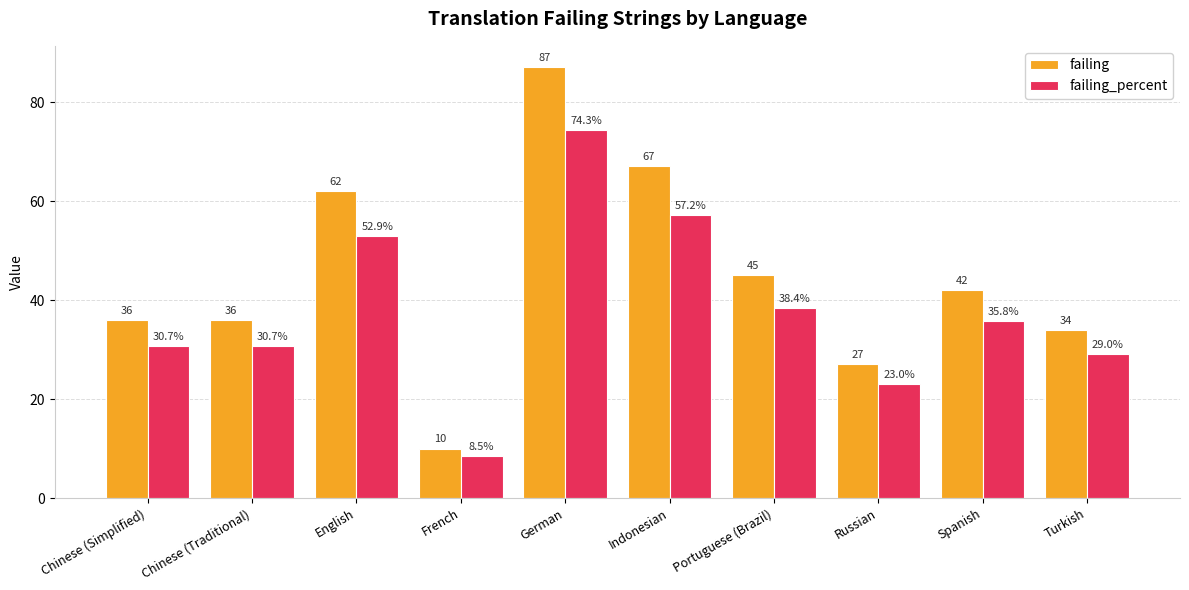

Rank the series by their maximum value, from highest to lowest.

failing, failing_percent